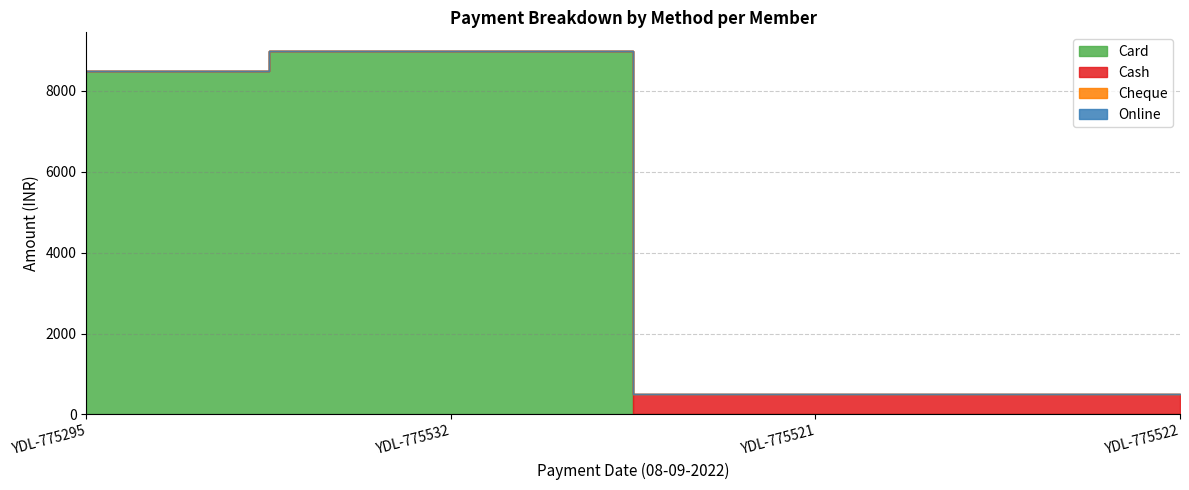

True or false: Online and Card intersect in this chart.

False